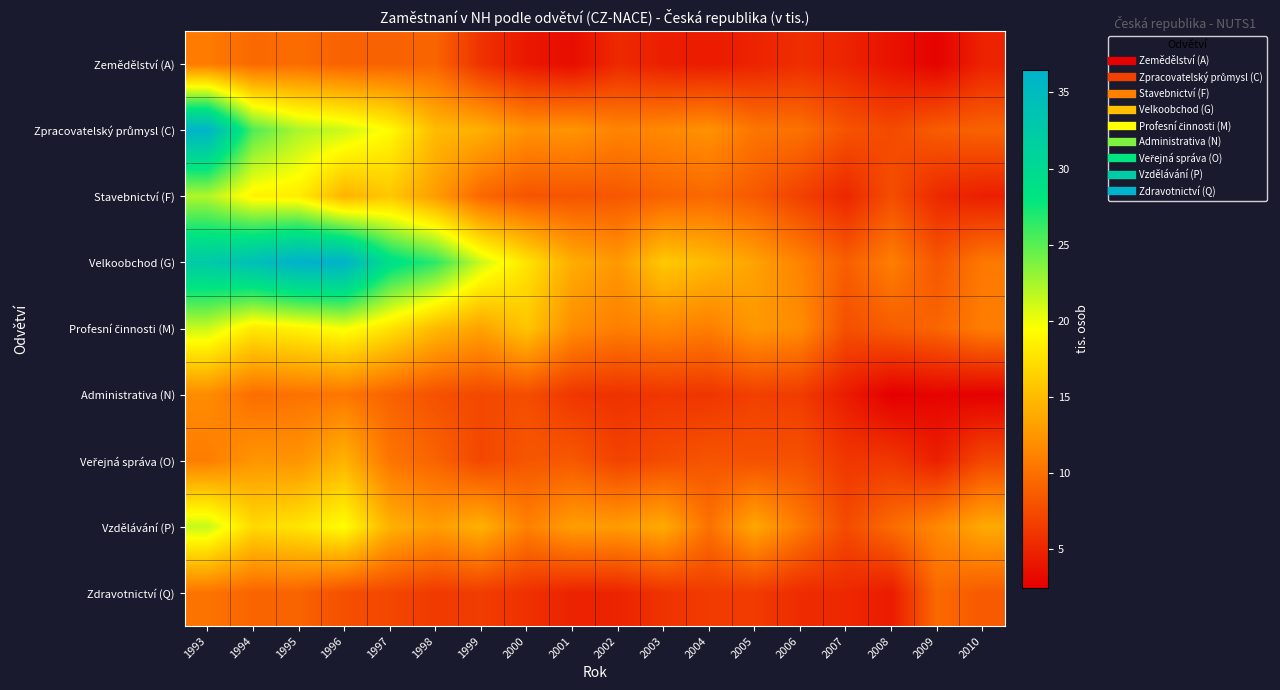

At how many categories does at least one series exceed 25?

6